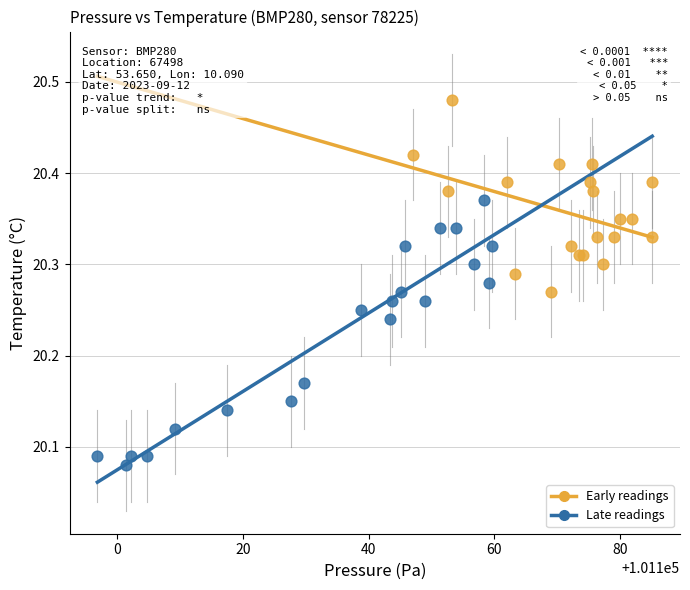

Which series contains the highest Y value?

Early readings